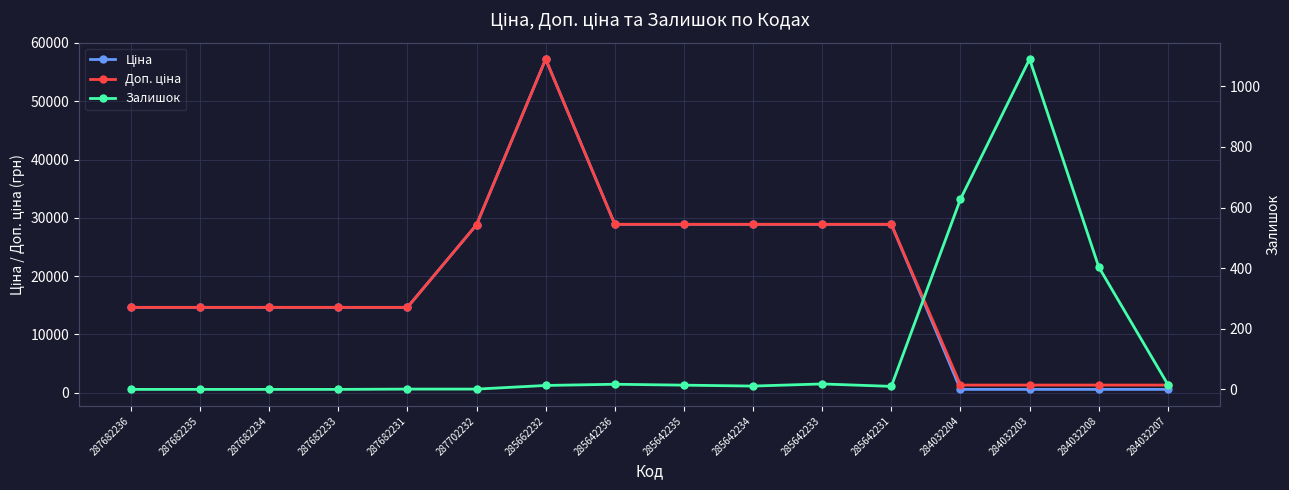

At how many categories does at least one series exceed 49122?

1